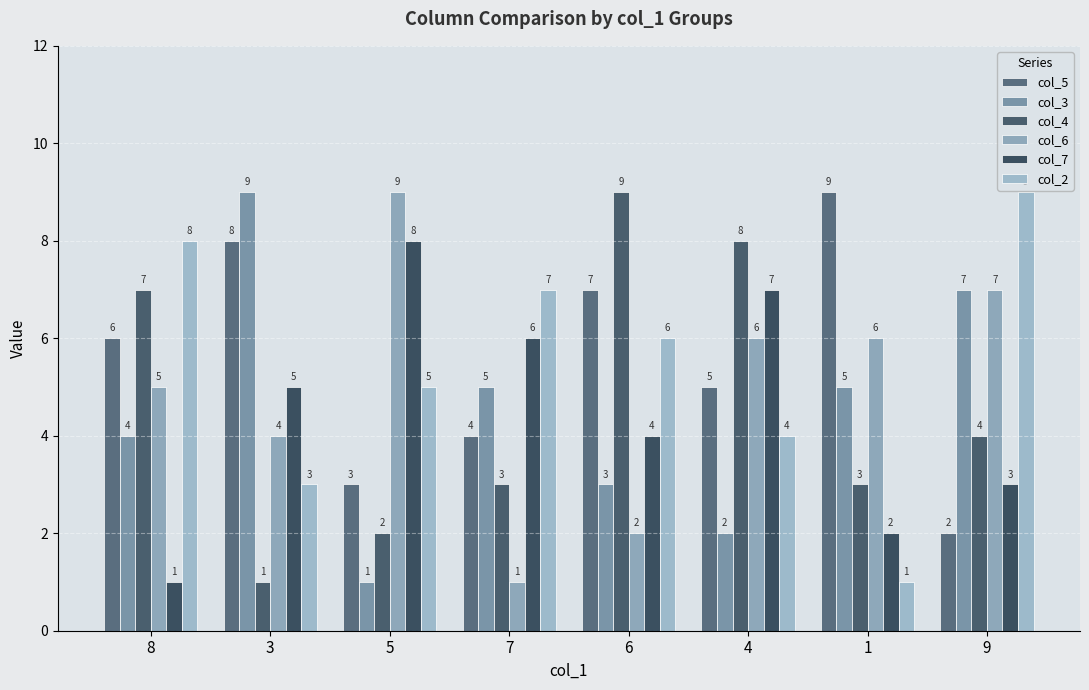

List the series in order of their peak value, highest first.

col_5, col_3, col_4, col_6, col_2, col_7